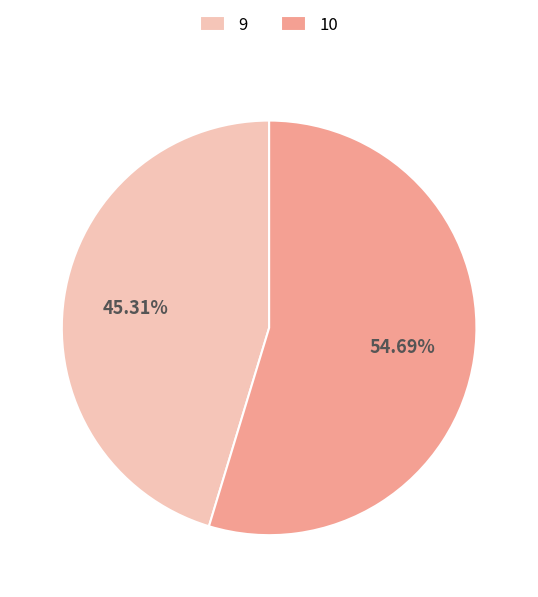

Count the number of slices in the pie.

2